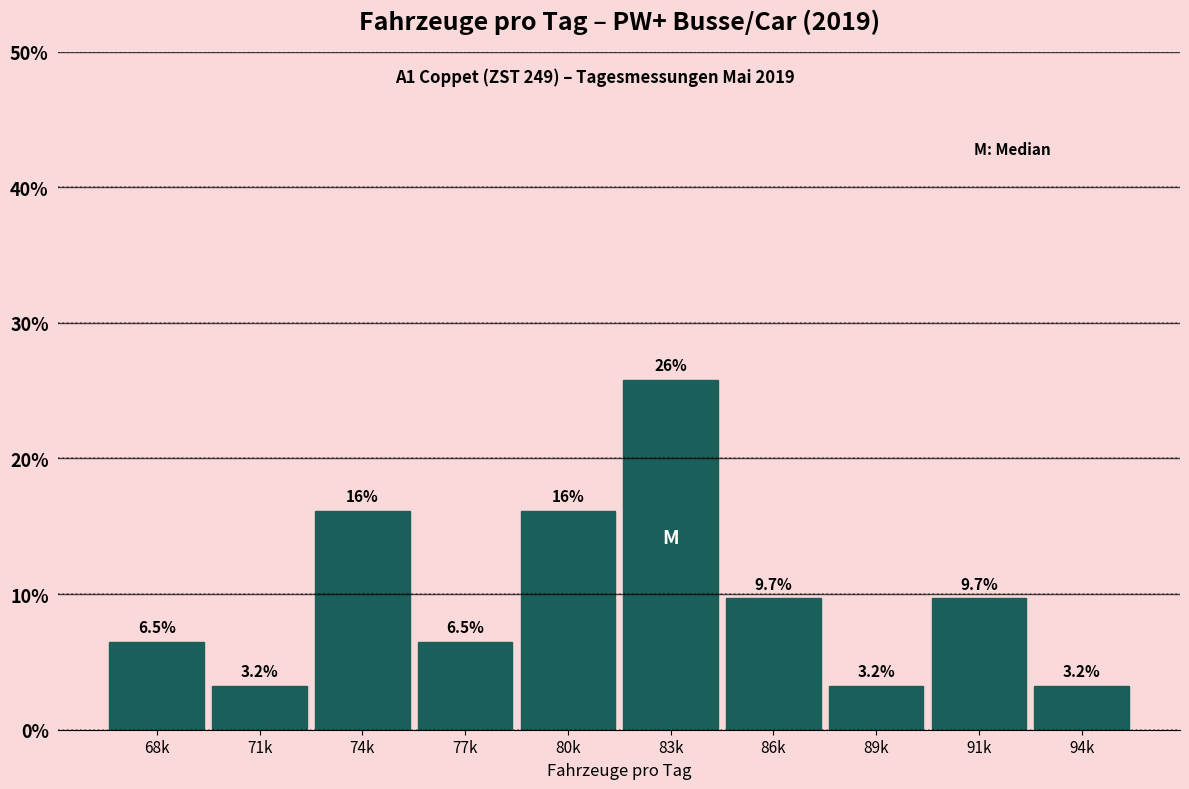

Reading right to left, what are all the values shown in this chart?

94k=3.2	91k=9.7	89k=3.2	86k=9.7	83k=25.8	80k=16.1	77k=6.5	74k=16.1	71k=3.2	68k=6.5